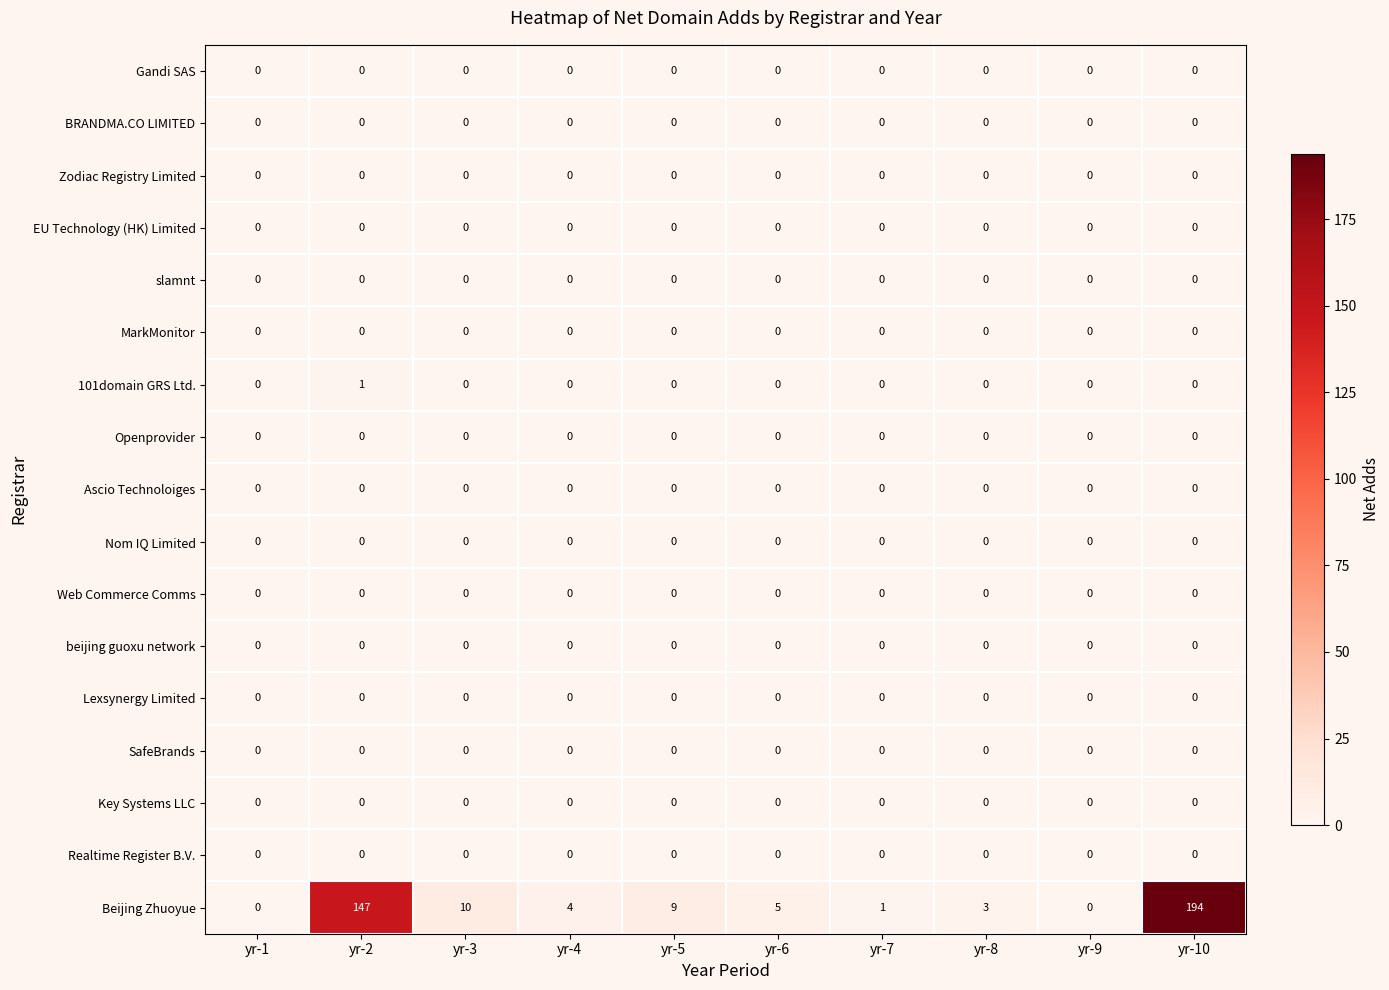

Which series has the widest spread of values?

Beijing Zhuoyue